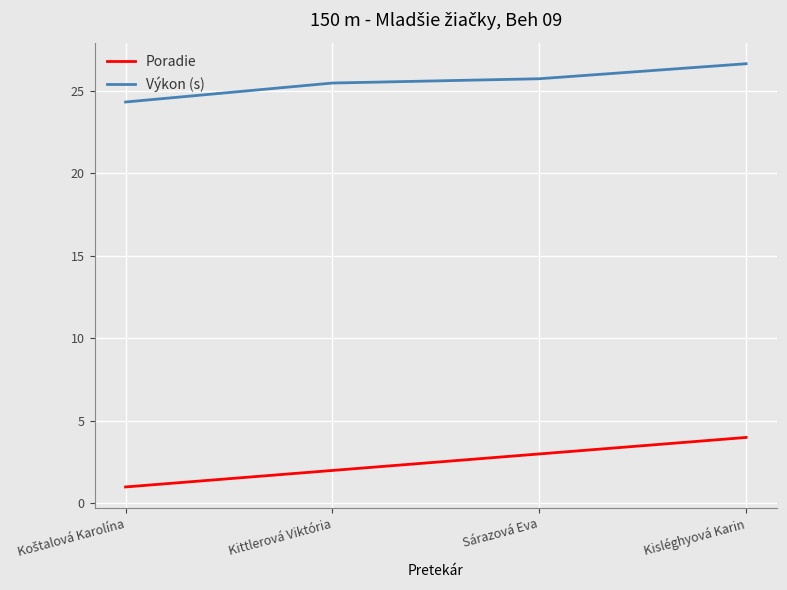

At which label does Výkon (s) first exceed 25?

Kittlerová Viktória